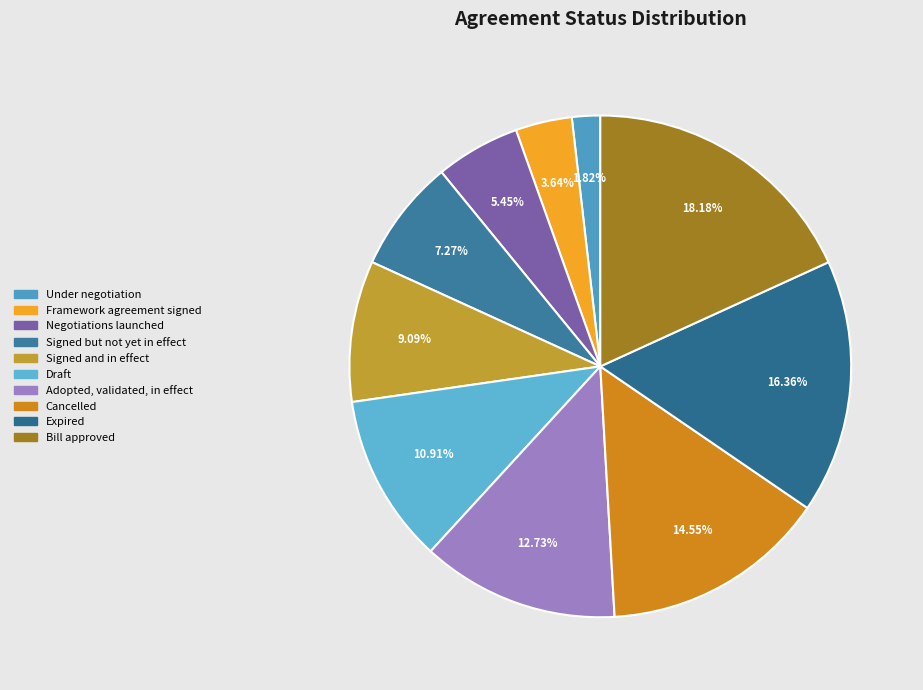

How many slices are in this pie chart?

10